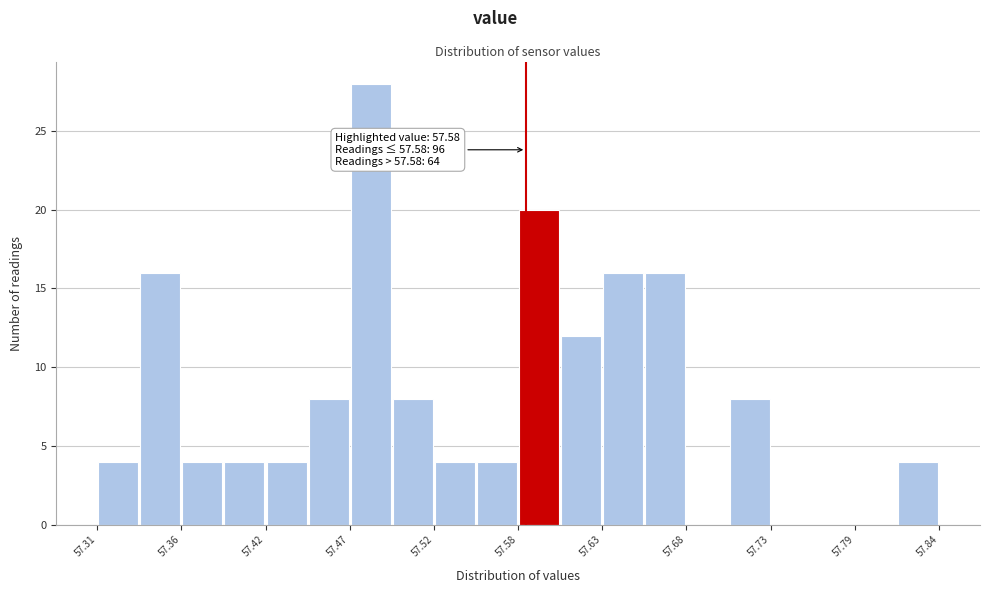

Read against the x-axis, roughly where is the centre of the tallest bar?

57.48